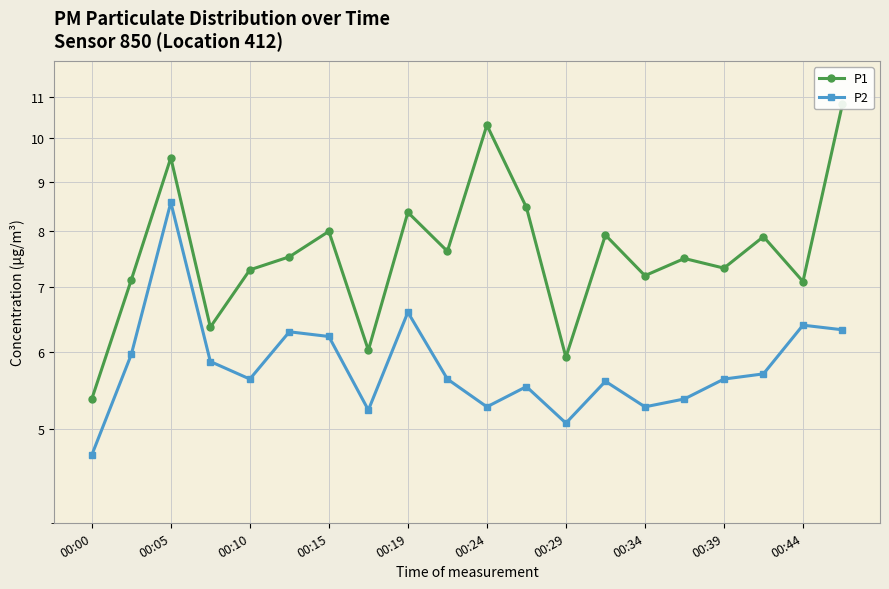

How many lines are shown in the chart?

2